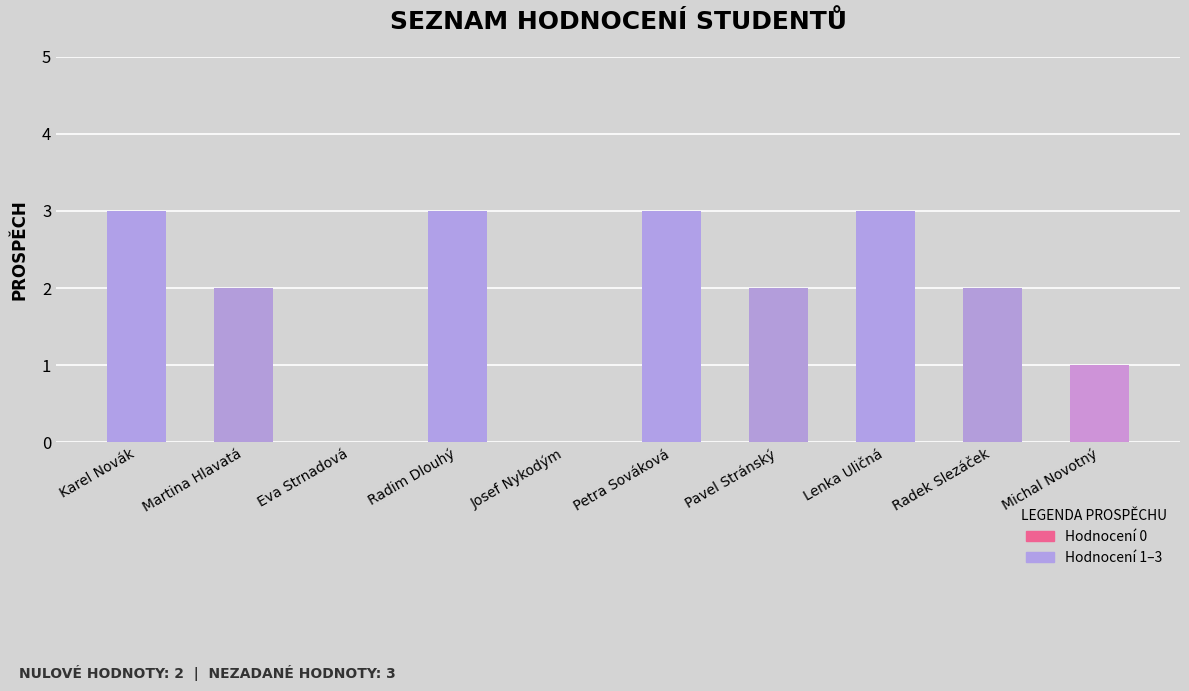

What is the greatest value displayed?

3